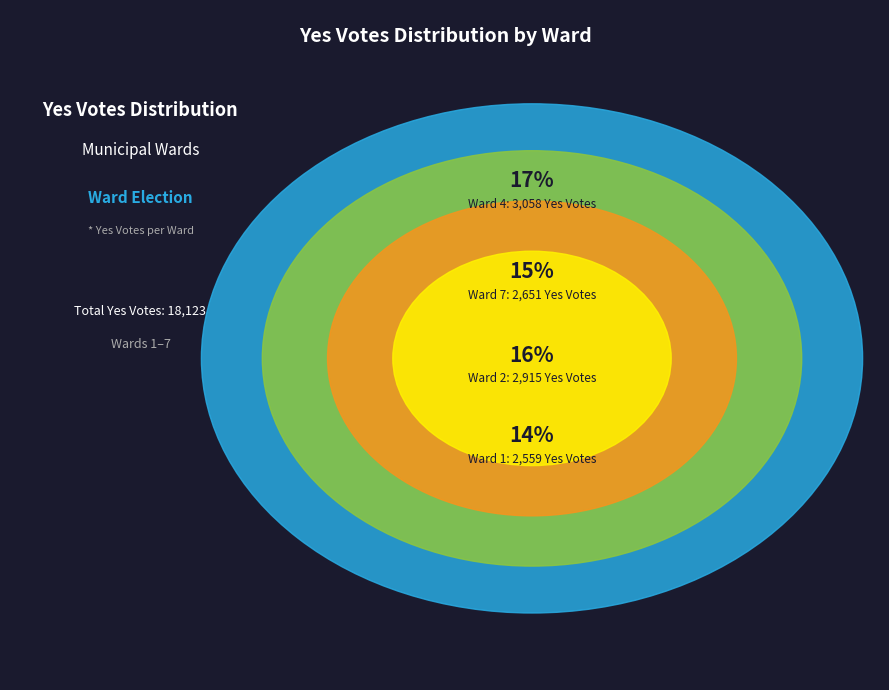

Is it true that Ward 2 is 16% of the pie?

True